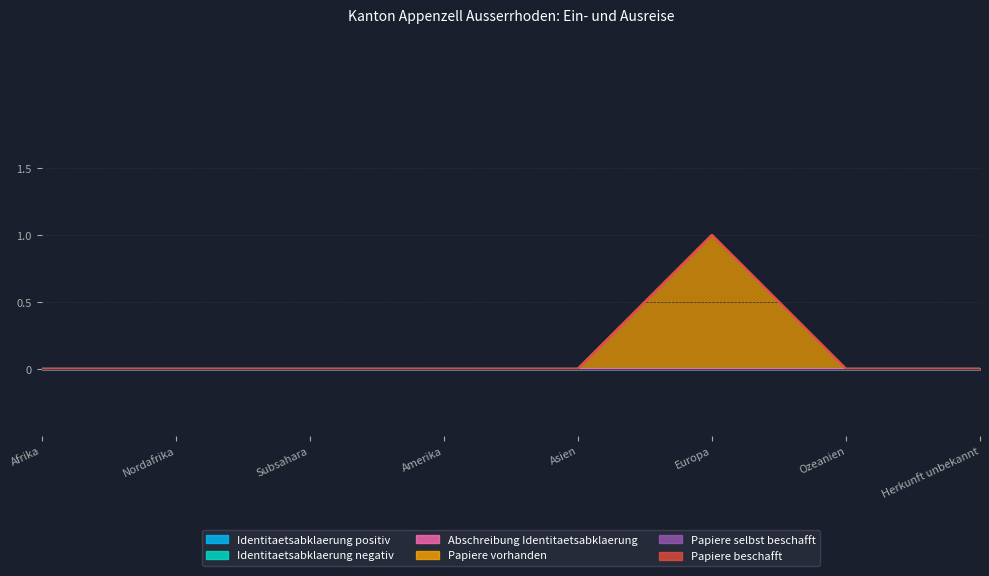

True or false: Identitaetsabklaerung positiv and Papiere selbst beschafft intersect in this chart.

False